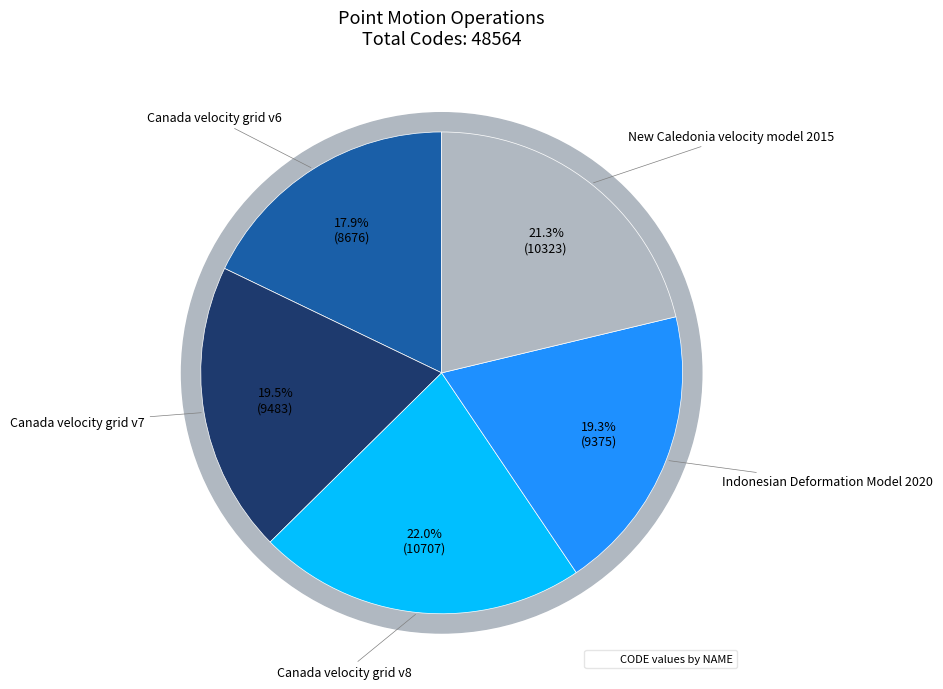

Which category has the smallest portion of the pie?

Canada velocity grid v6